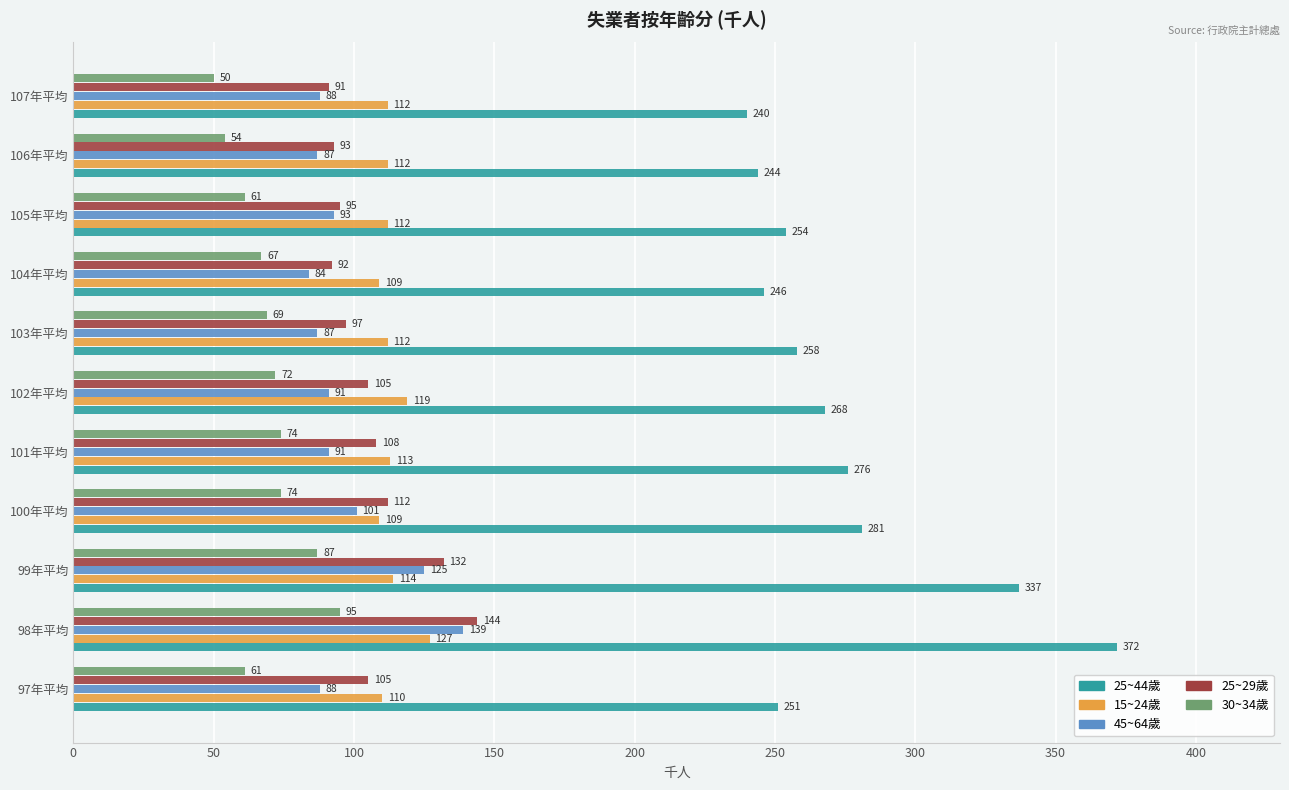

Read the 25~29歲 value at 106年平均, to the nearest 10.

90